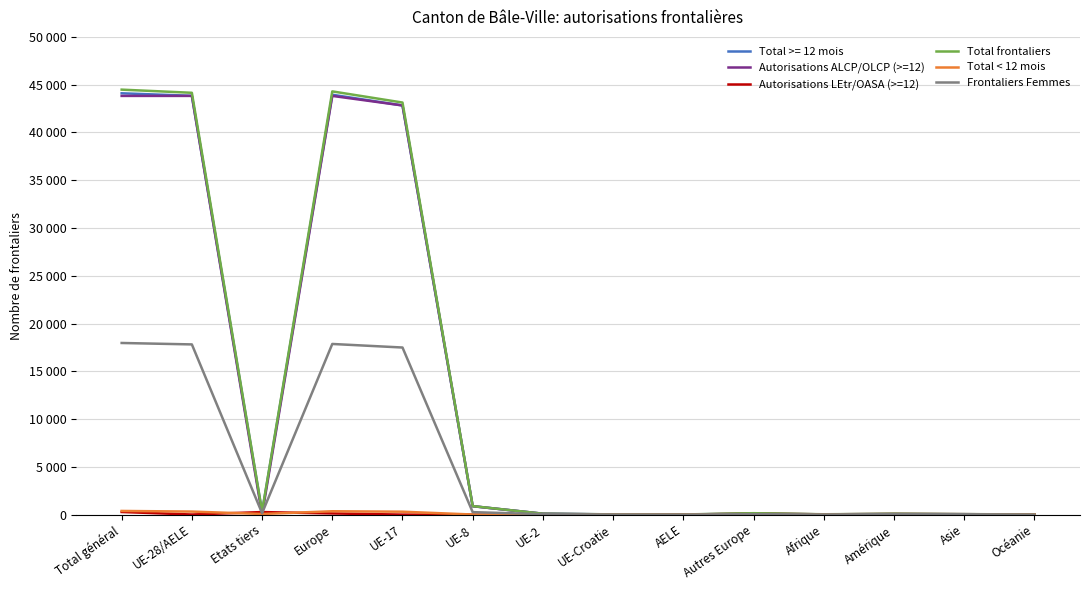

What is the label of the 5th point from the left?

UE-17